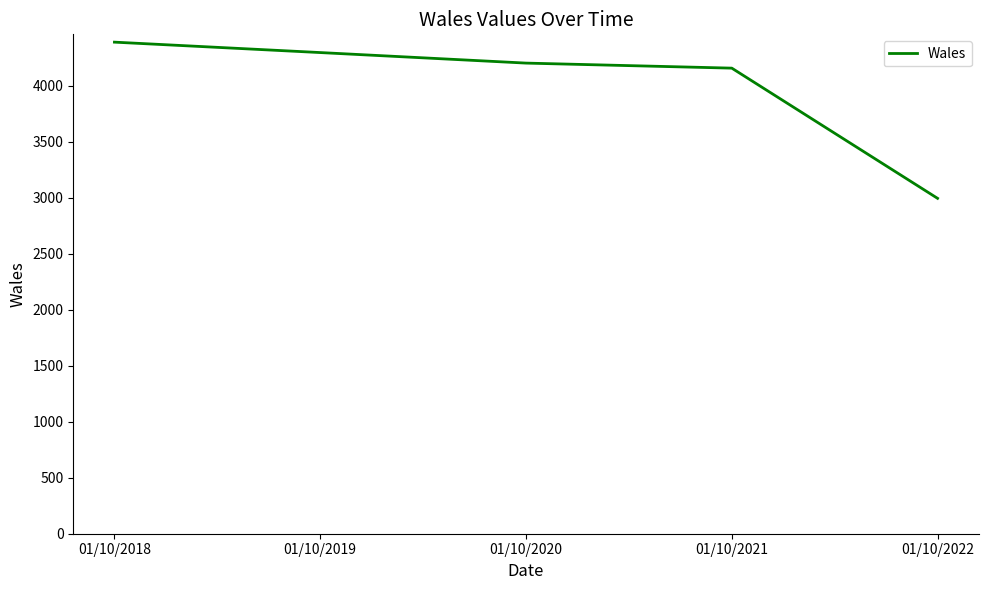

The chart shows a value of 4200 at 01/10/2020. True or false?

True